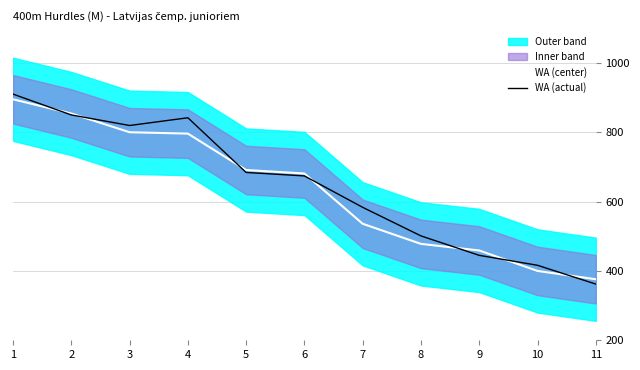

What value does the WA (actual) series have at 11?

362.1